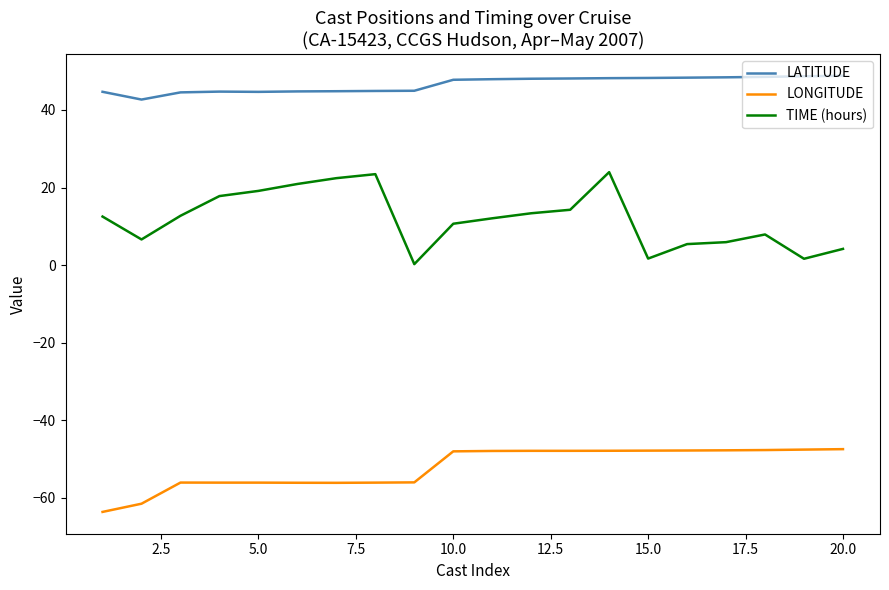

True or false: LATITUDE and LONGITUDE cross at least once.

False